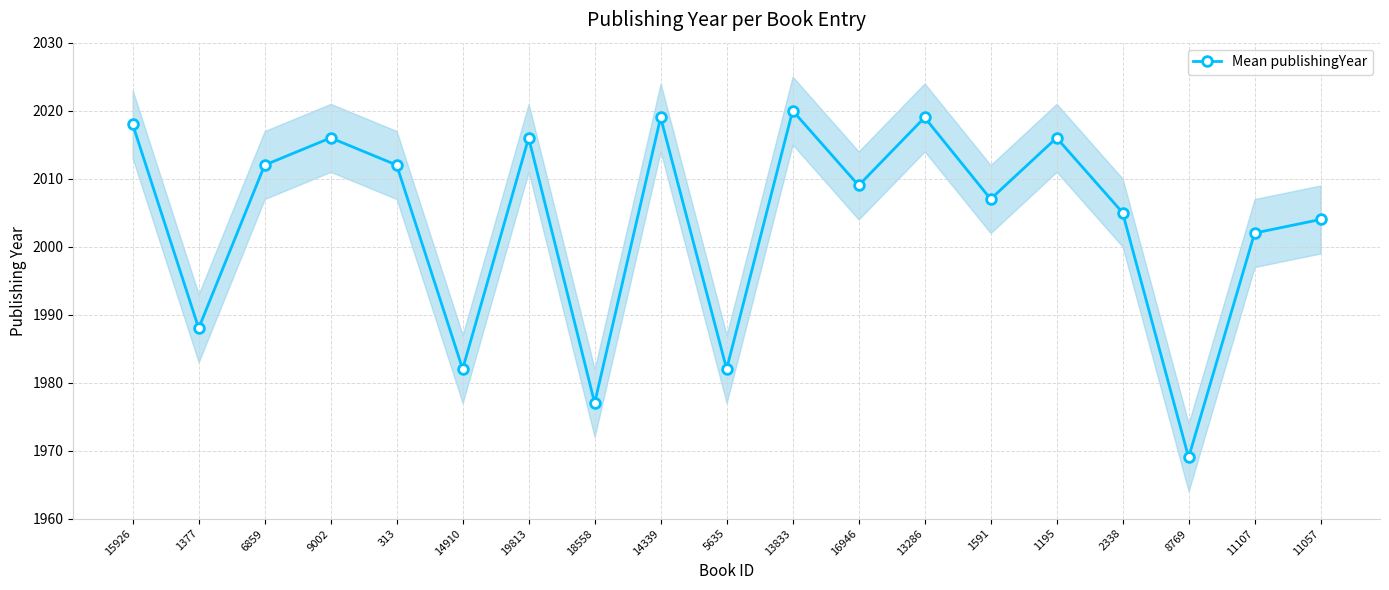

Reading right to left, list all the values displayed in this chart.

11057=2004	11107=2002	8769=1969	2338=2005	1195=2016	1591=2007	13286=2019	16946=2009	13833=2020	5635=1982	14339=2019	18558=1977	19813=2016	14910=1982	313=2012	9002=2016	6859=2012	1377=1988	15926=2018